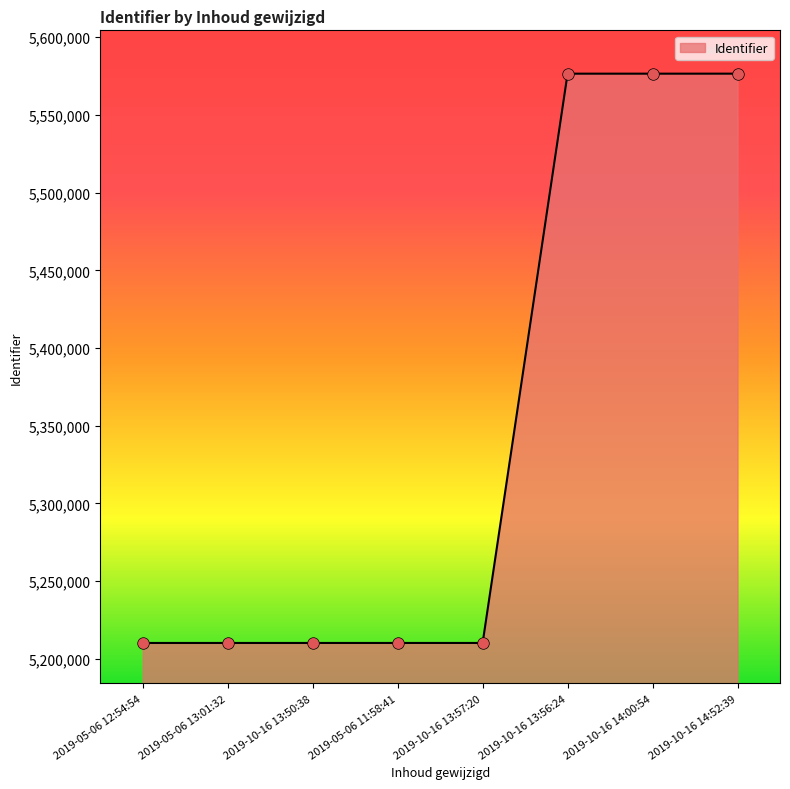

What is the change in value from 2019-05-06 11:58:41 to 2019-10-16 14:52:39?

+366382